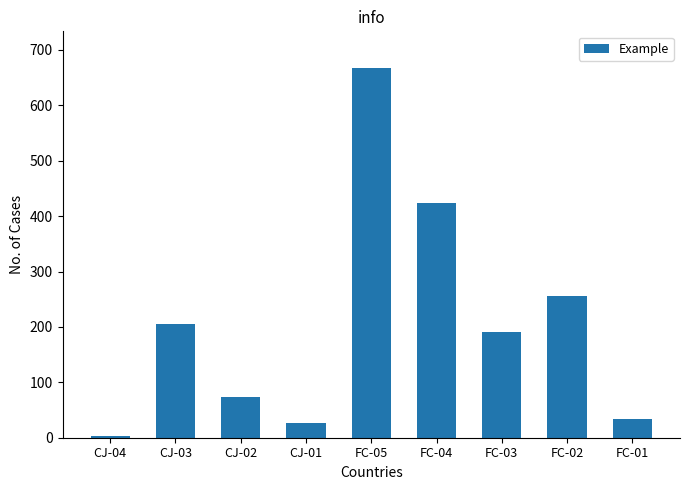

What is the sum of all values?

1877